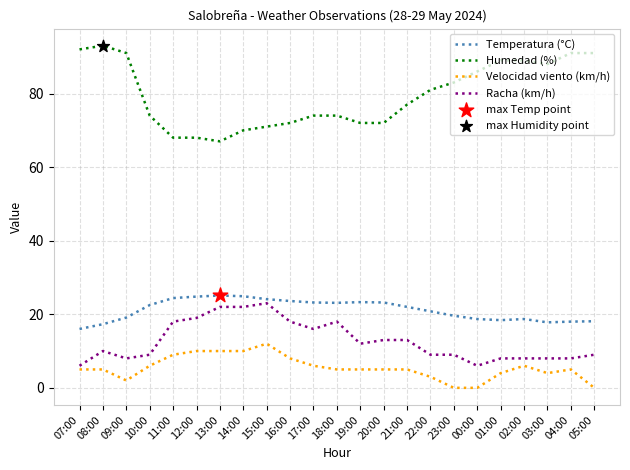

Which series has the largest total across all categories?

Humedad (%)